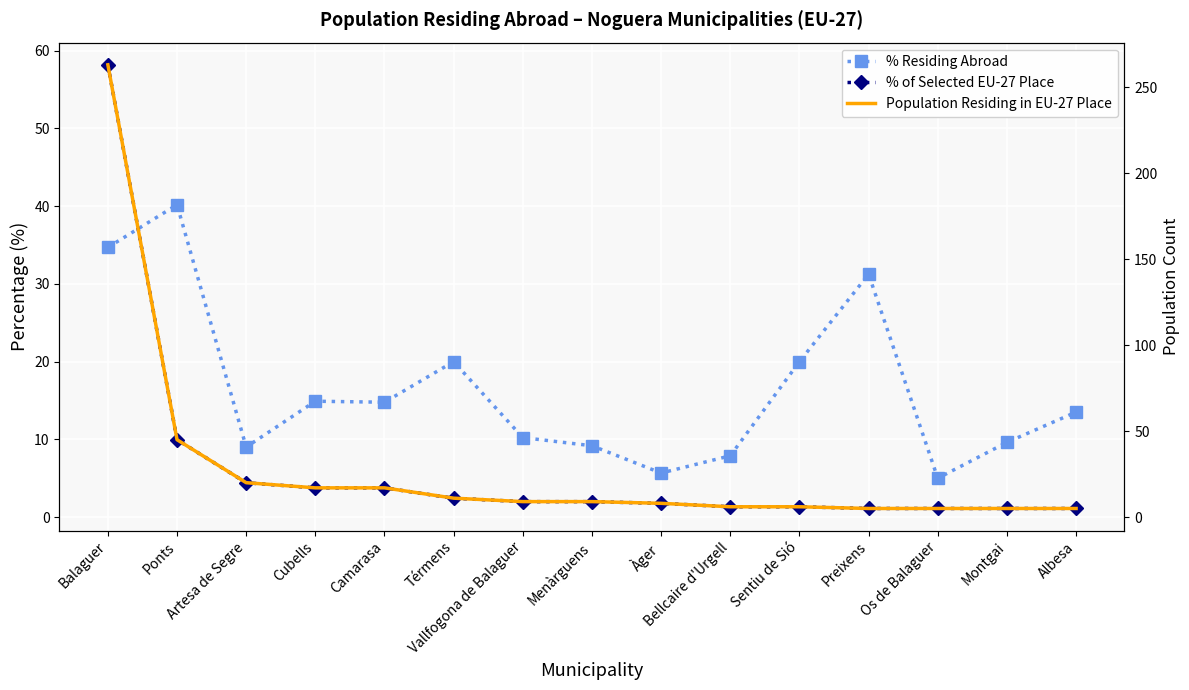

What is the label of the 13th point from the right?

Artesa de Segre